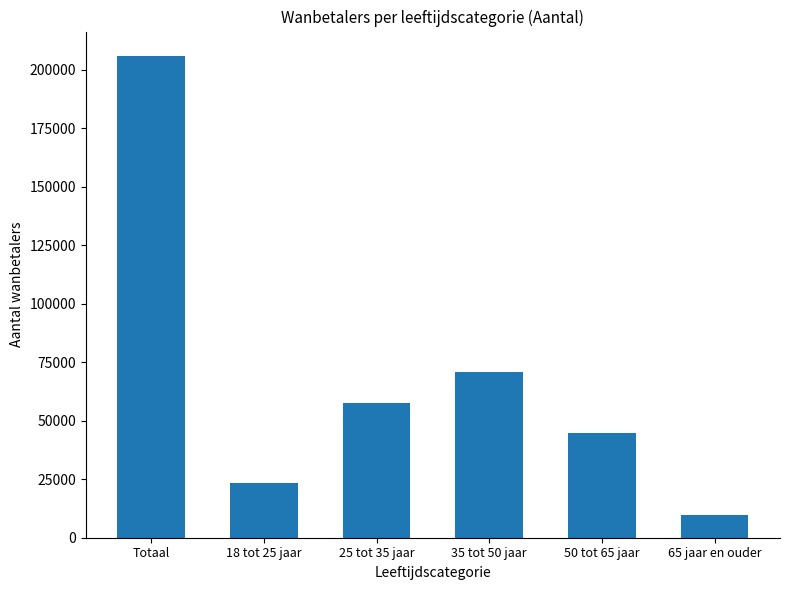

Which category has the lowest value across all series?

65 jaar en ouder